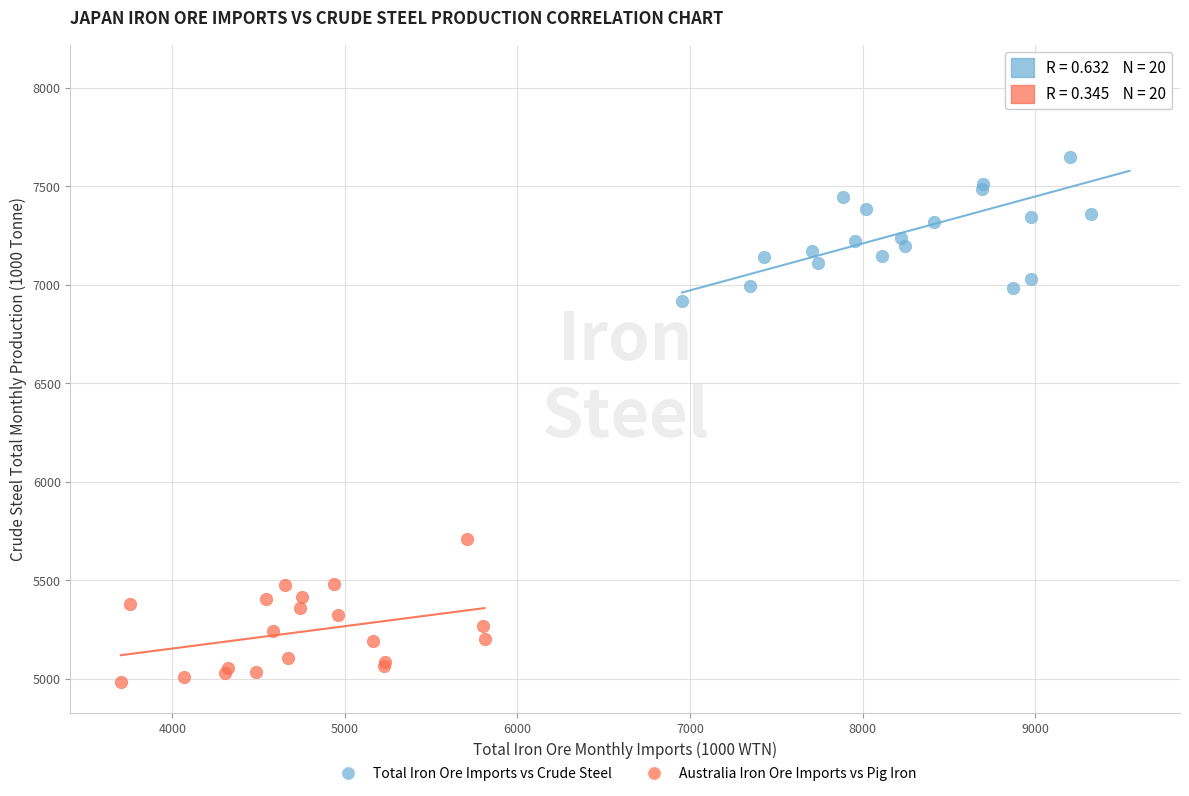

What are all the series names shown in the legend?

Total Iron Ore Imports vs Crude Steel, Australia Iron Ore Imports vs Pig Iron